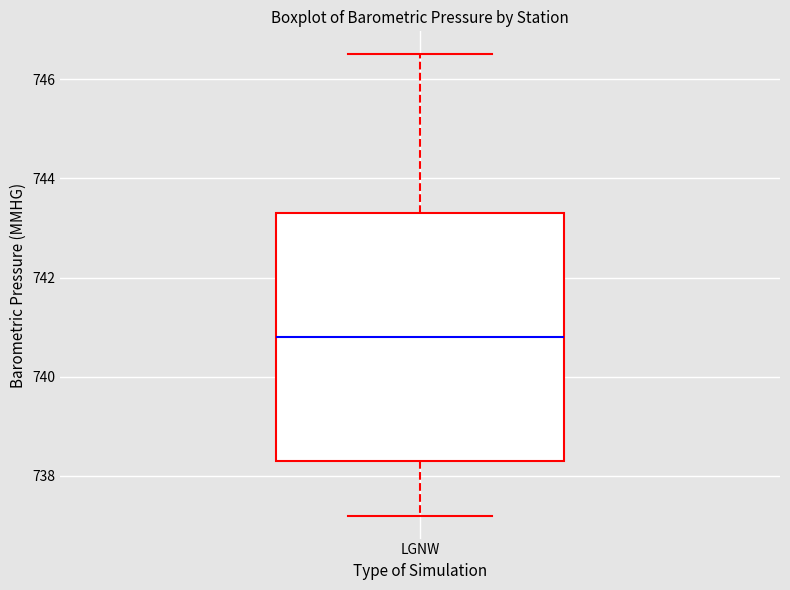

Read this box plot against the y-axis: the position of the median line, the range covered by the box, and the ends of both whiskers. The values are not printed on the chart, so give them approximately, as read against the axis.

median 740.8, box 738.4 to 743.4, whiskers 737.2 to 746.6